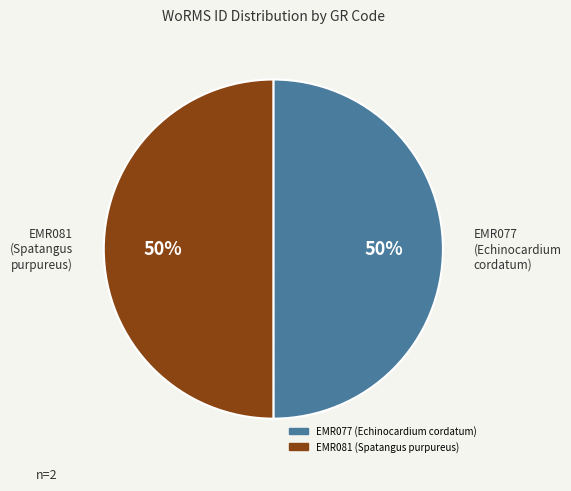

To the nearest percent, what is the average slice percentage?

50%